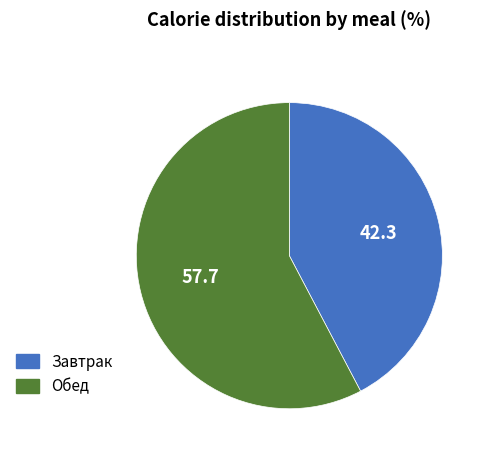

Which has a higher value, Завтрак or Обед?

Обед